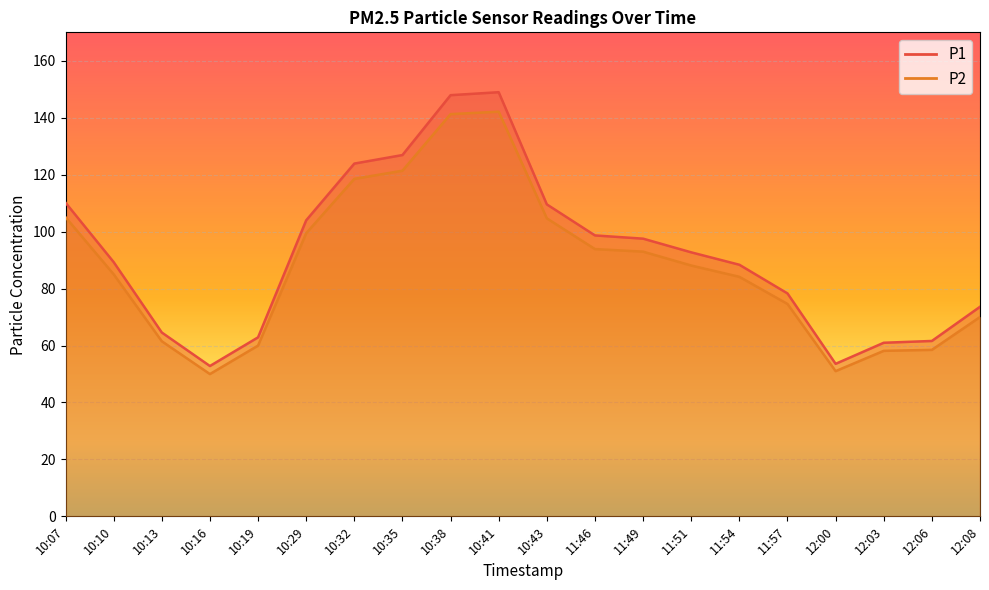

At which category does P2 reach its first local valley?

10:16